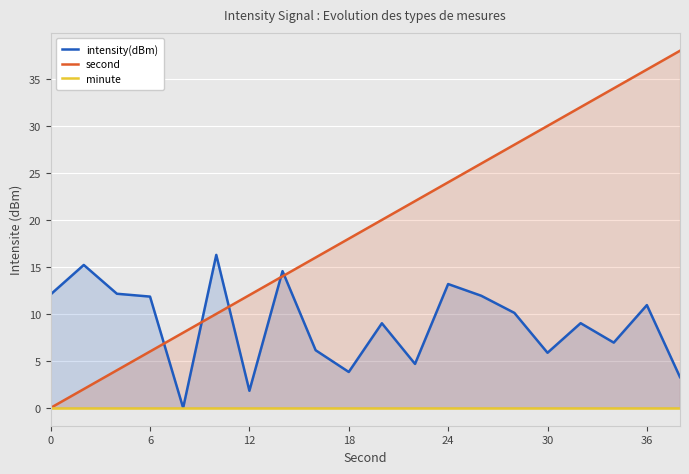

How many intersections are there between intensity(dBm) and second?

5